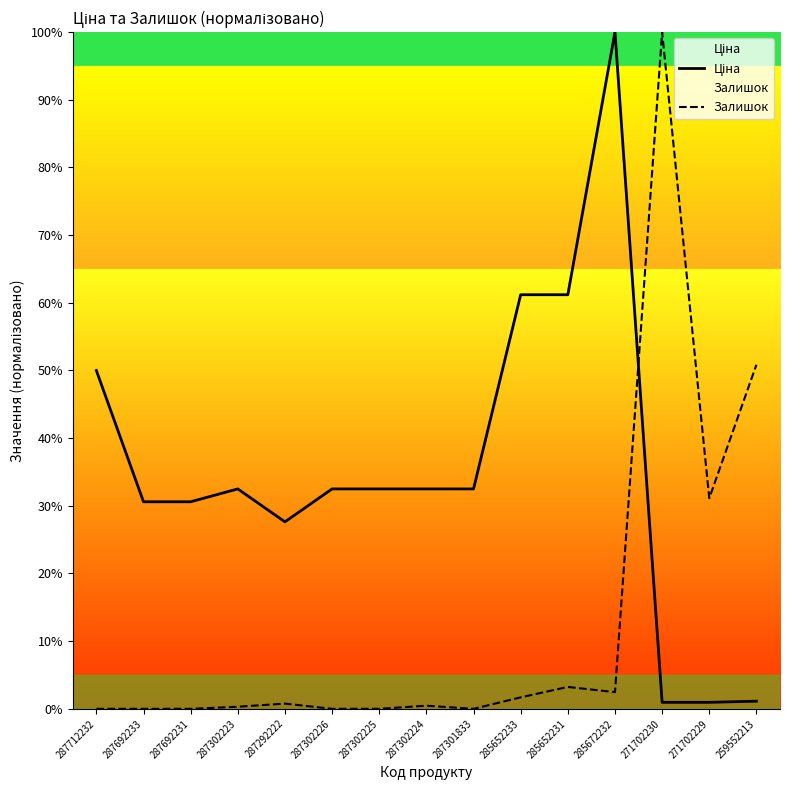

Reading left to right, extract all data points from this chart.

Ціна: 50.0	30.6	30.6	32.5	27.6	32.5	32.5	32.5	32.5	61.2	61.2	100.0	1.0	1.0	1.1
Залишок: 0.0	0.0	0.0	0.3	0.8	0.0	0.0	0.5	0.0	1.7	3.2	2.5	100.0	31.1	50.8